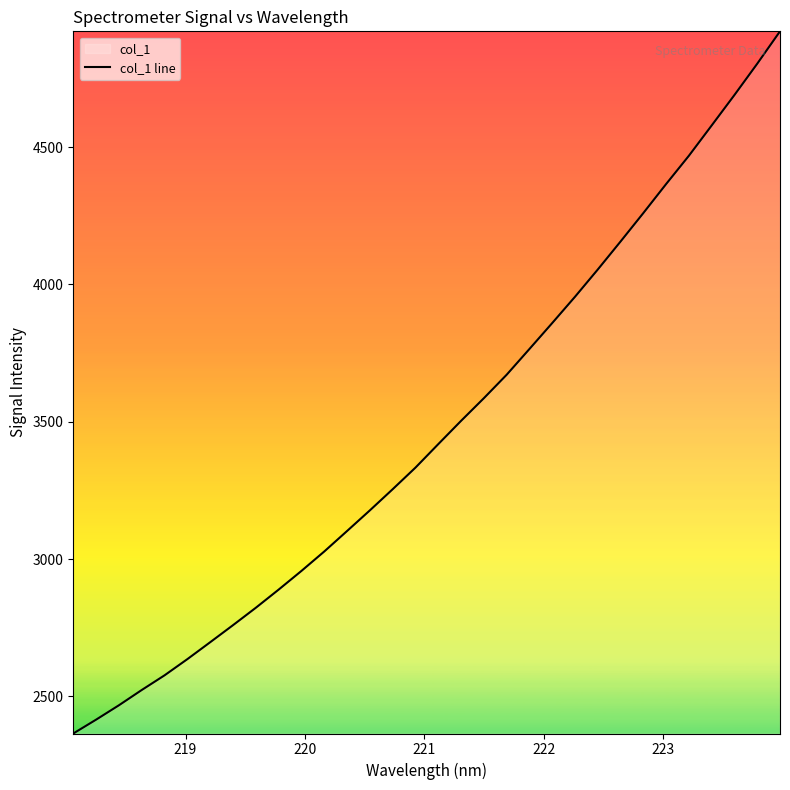

What is the greatest value displayed?

4921.4